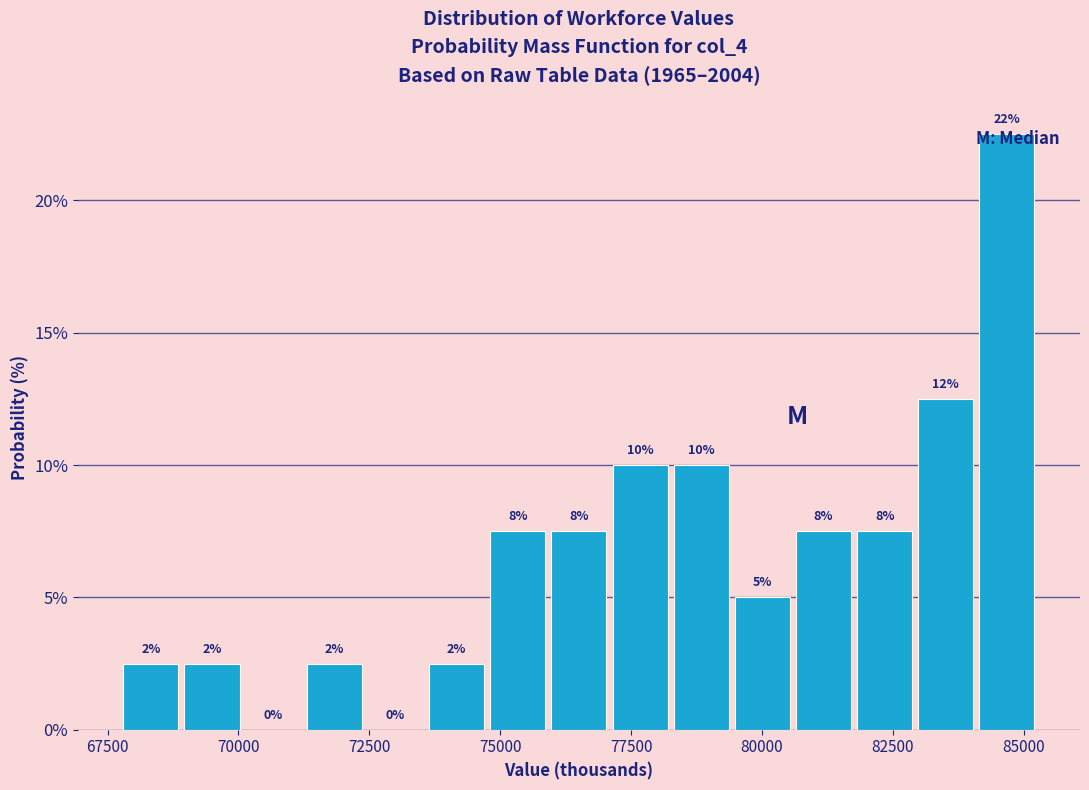

Around what value on the x-axis is the tallest bar? Give the approximate position of its centre, as read against the axis.

84500